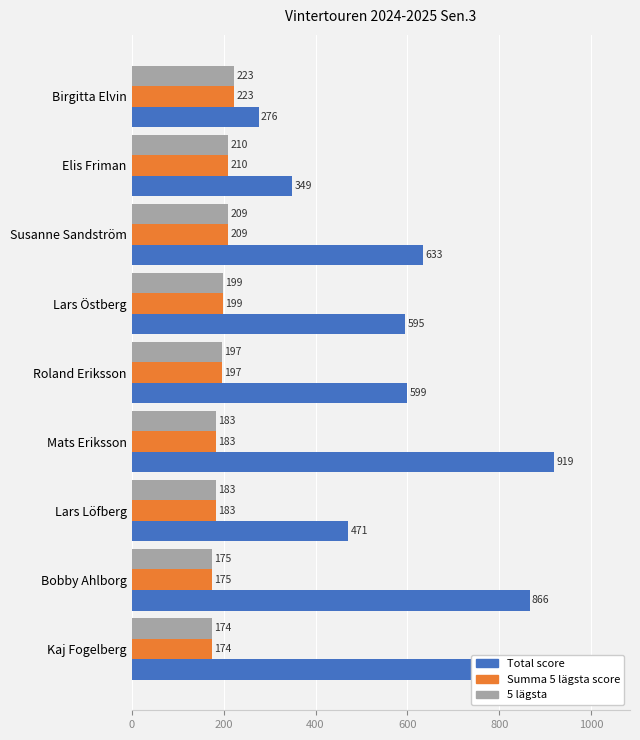

What are all the series names shown in the legend?

Total score, Summa 5 lägsta score, 5 lägsta